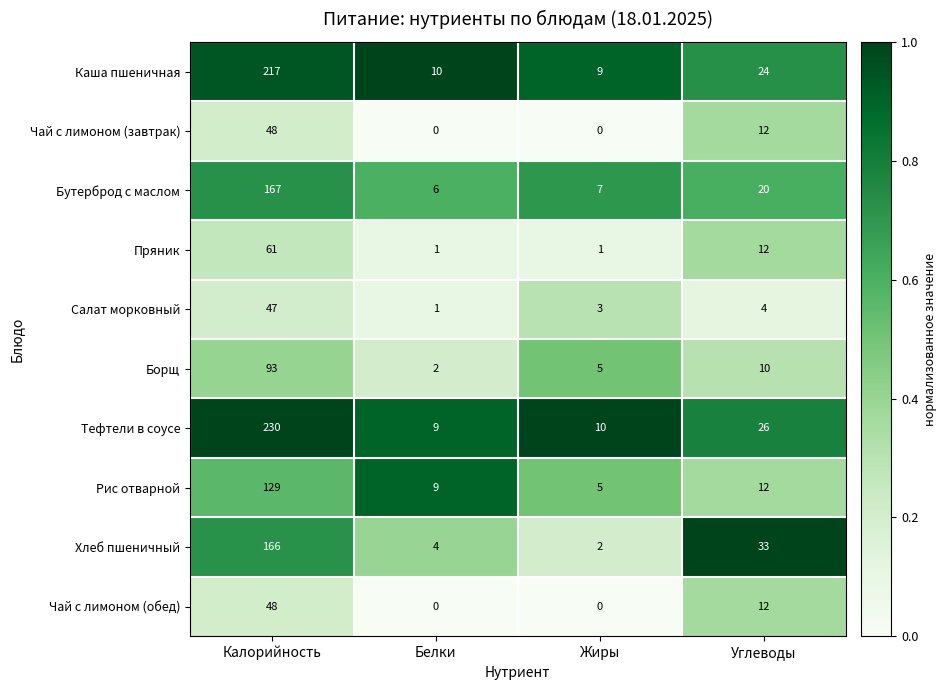

What is the greatest value displayed?

230